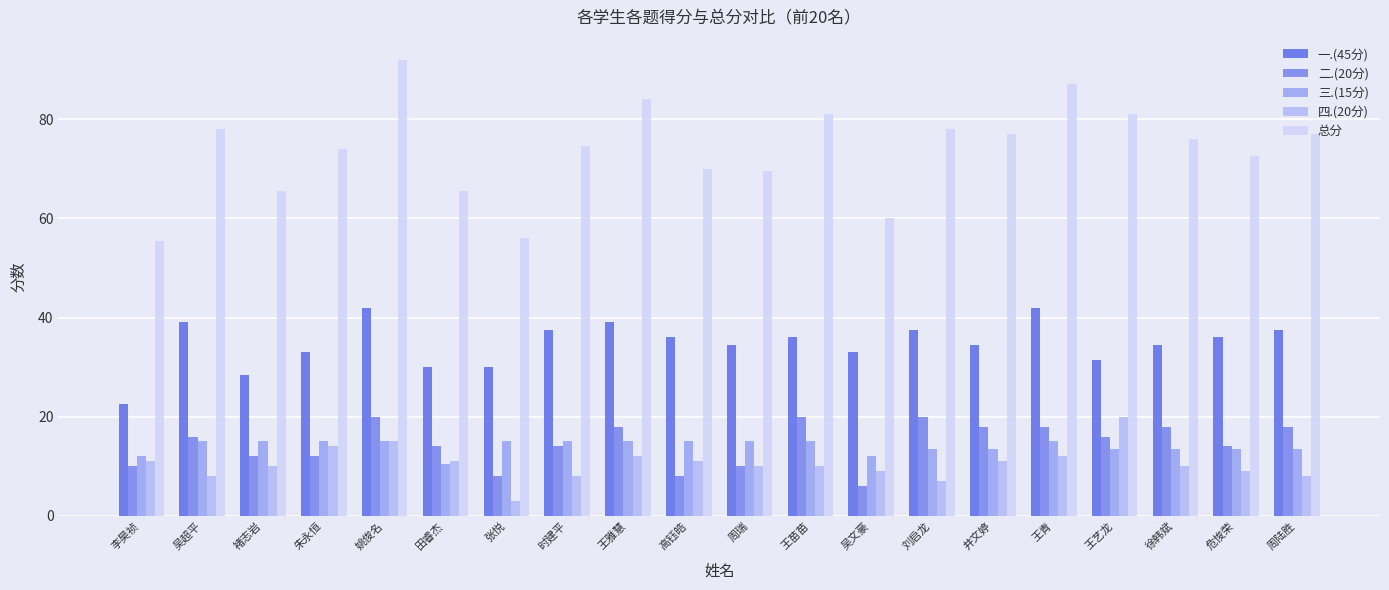

Are the bars grouped side by side (vs. stacked)?

Yes